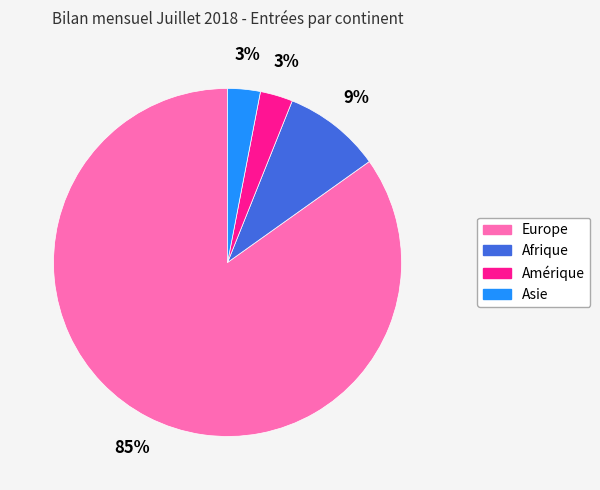

Do Amérique and Europe together represent more than half of the pie?

Yes